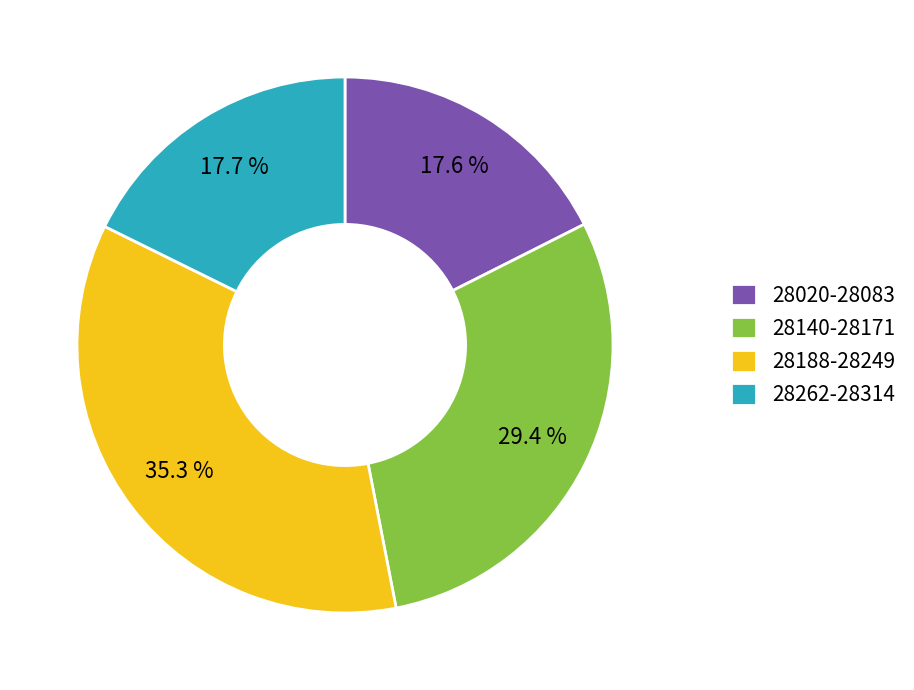

What percentage is NOT represented by 28020-28083?

82.4%